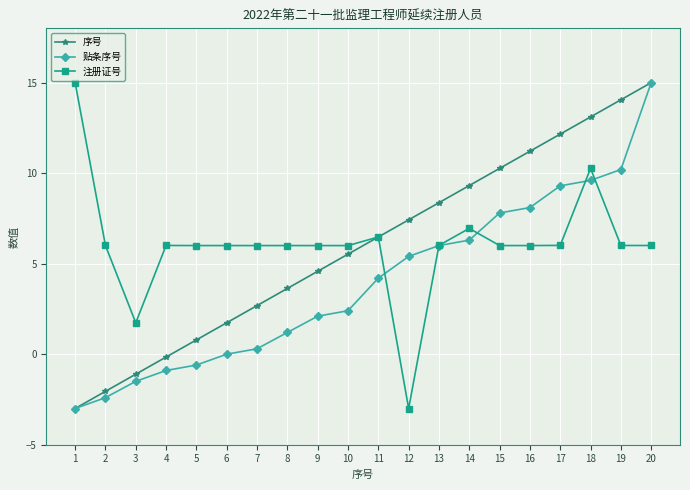

The 序号 series shows 10.3 at 15. True or false?

True